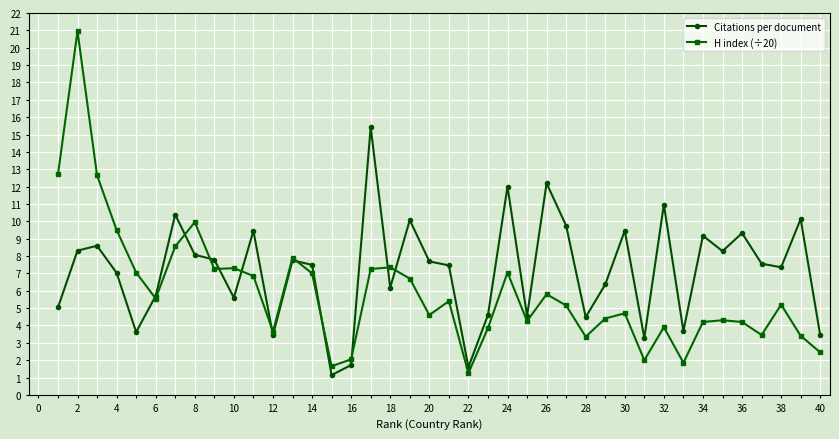

Which series has the largest total across all categories?

Citations per document